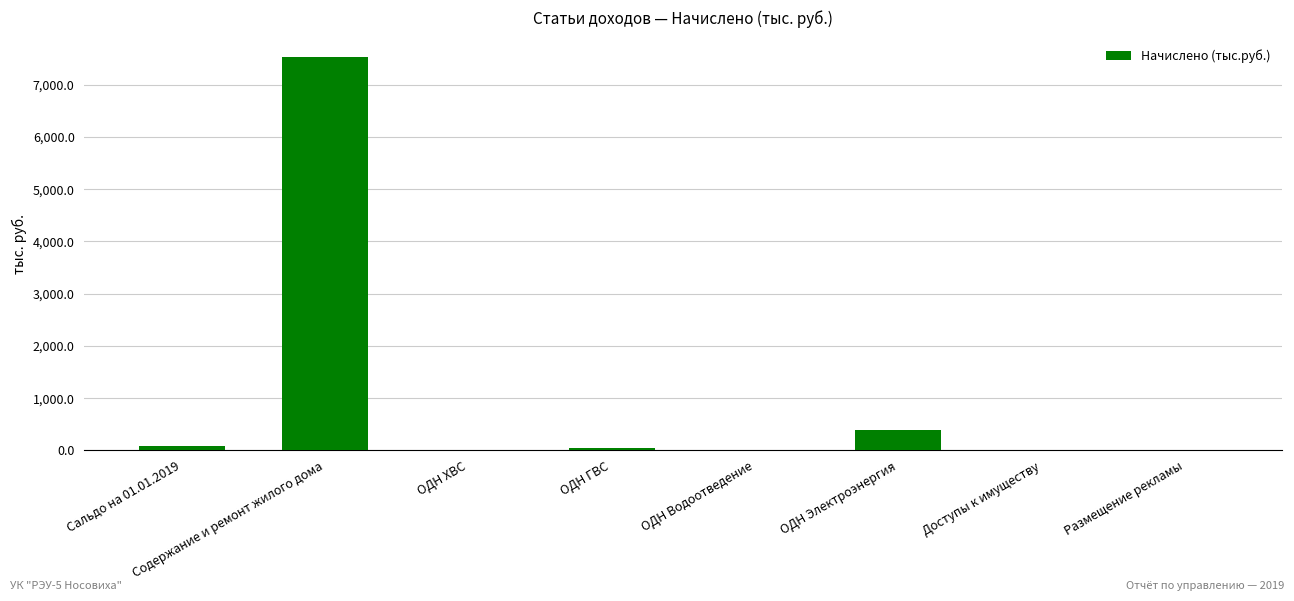

What is the maximum value shown in the chart?

7527.8